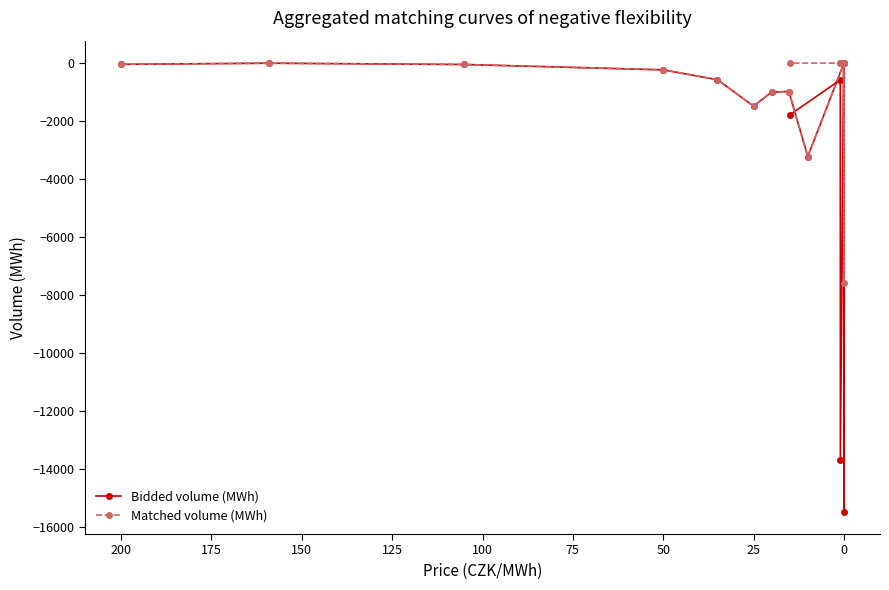

How many negative values does the Matched volume (MWh) series have?

11